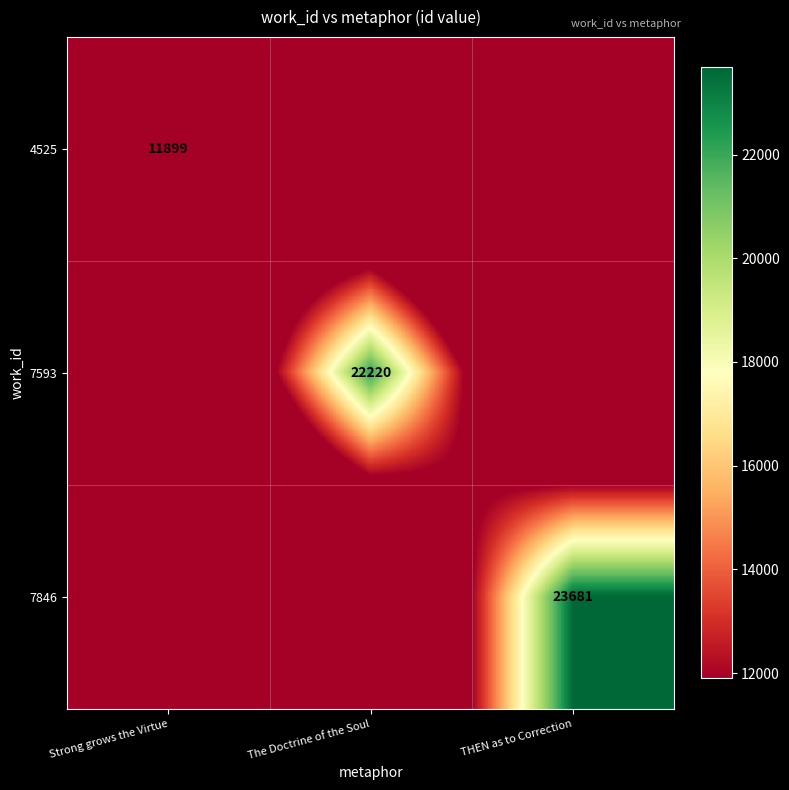

The value of 7593 at The Doctrine of the Soul is 22220. True or false?

True